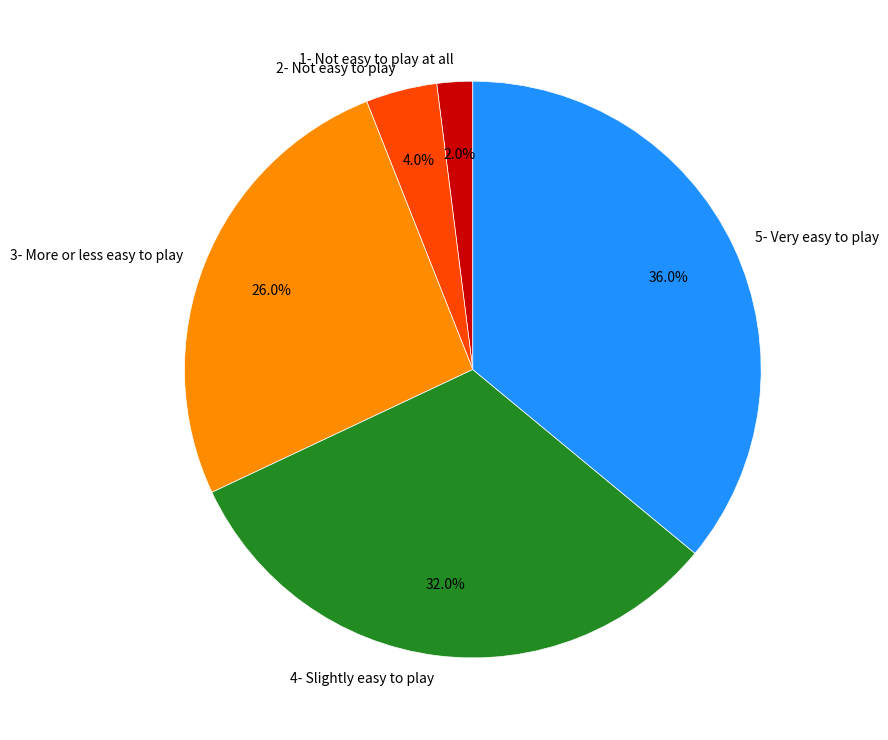

To the nearest percent, what is the difference between the 5- Very easy to play and 3- More or less easy to play slice percentages?

10%